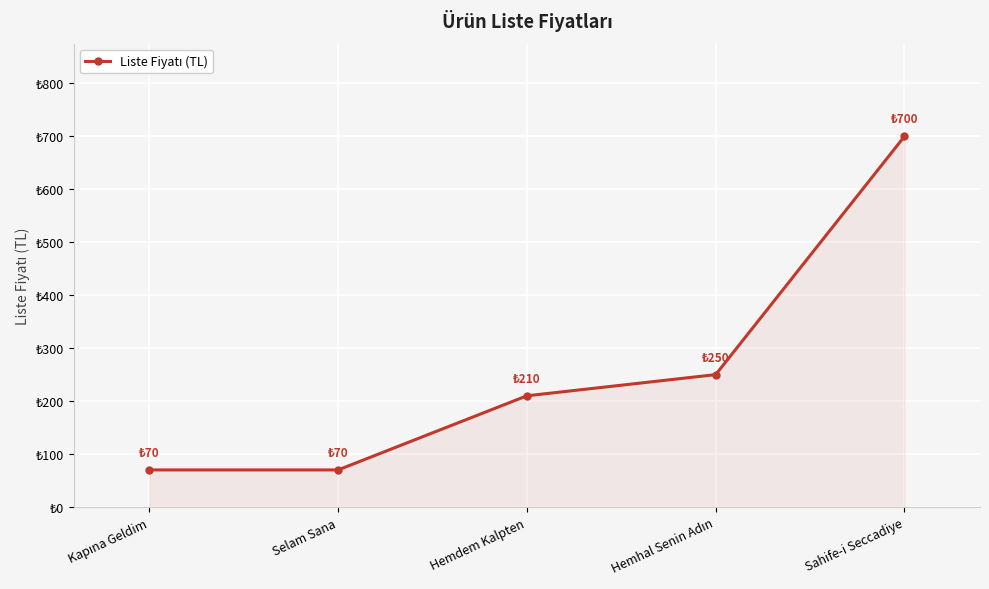

Does the chart have visible grid lines?

Yes